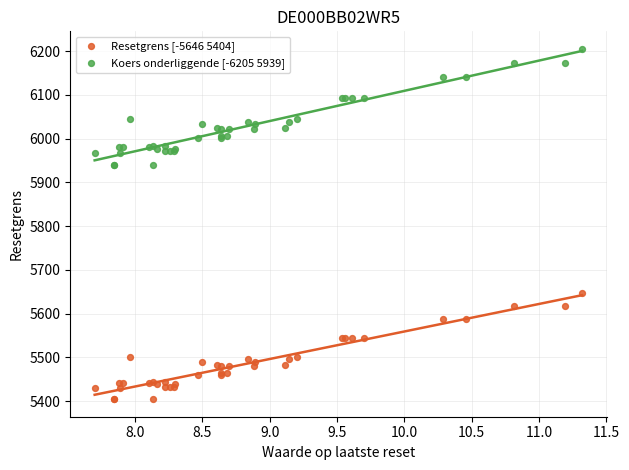

What are all the series names shown in the legend?

Resetgrens [-5646 5404], Koers onderliggende [-6205 5939]